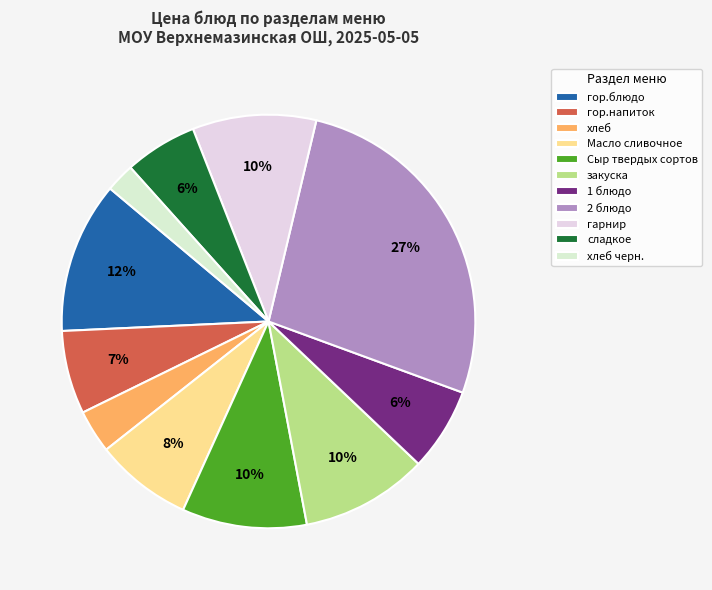

Count the number of slices in the pie.

11